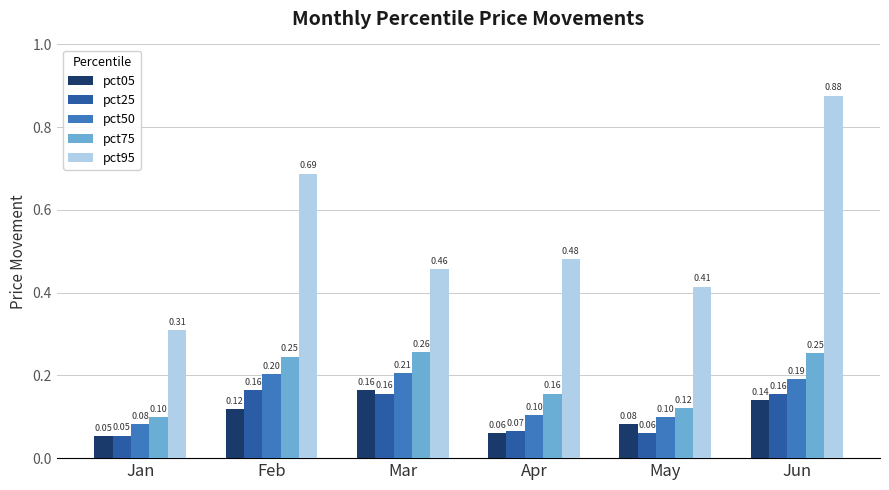

At Apr, list the series in order from largest to smallest.

pct95, pct75, pct50, pct25, pct05